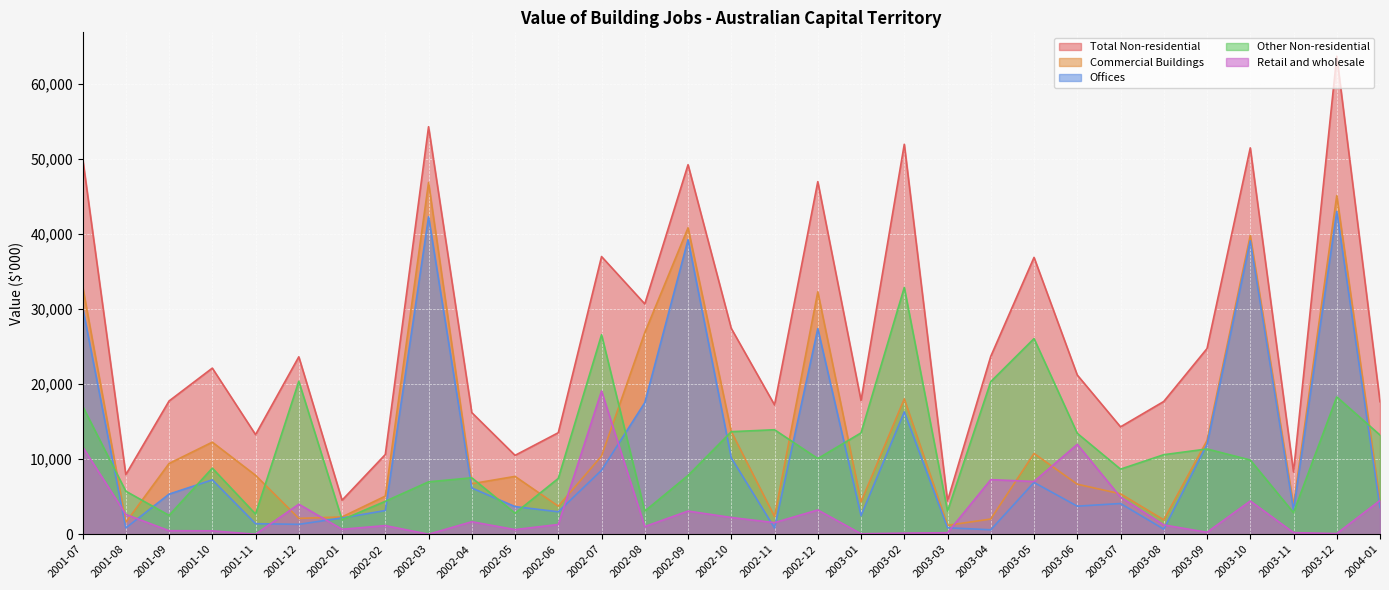

True or false: Offices has a value of 836 at 2001-08.

True